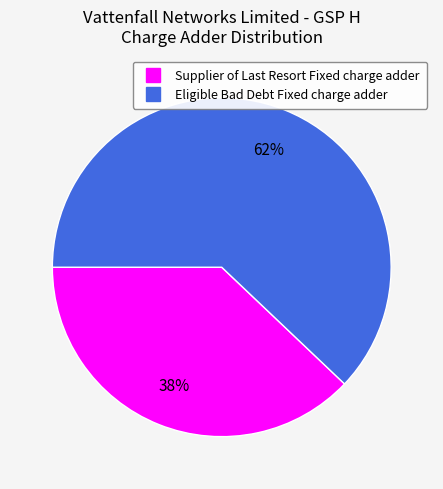

Count the number of slices in the pie.

2